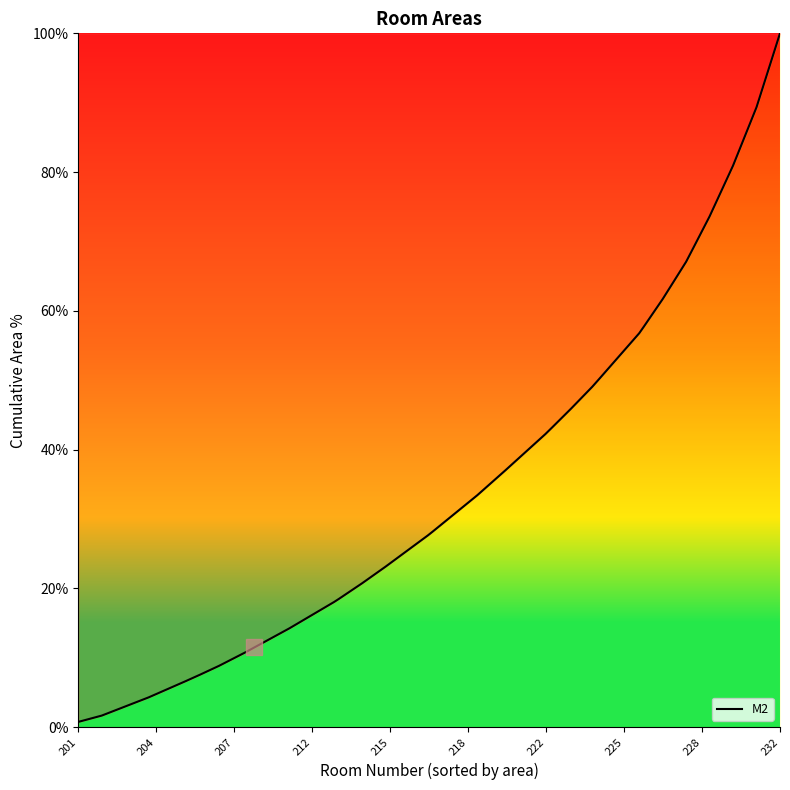

What is the average value?

33.7